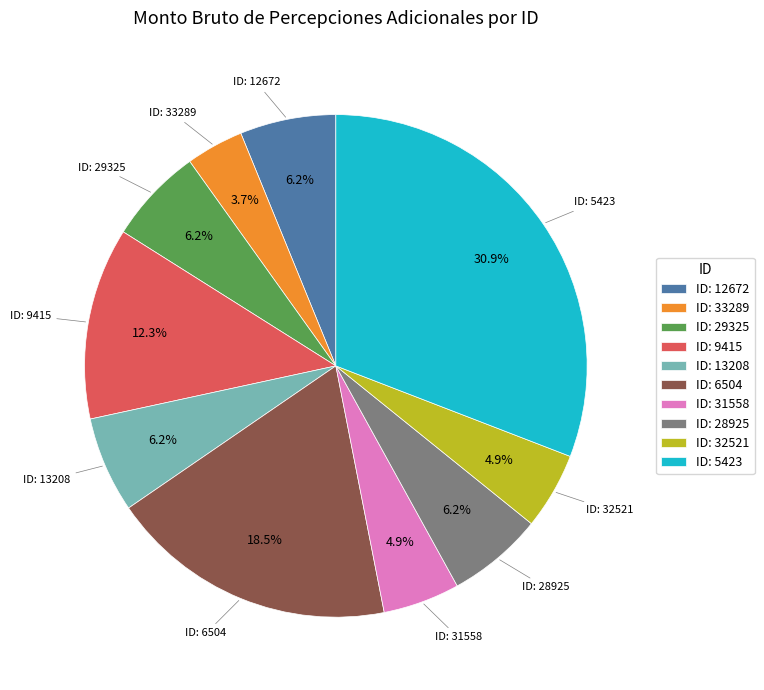

Is there a majority slice in this chart?

No